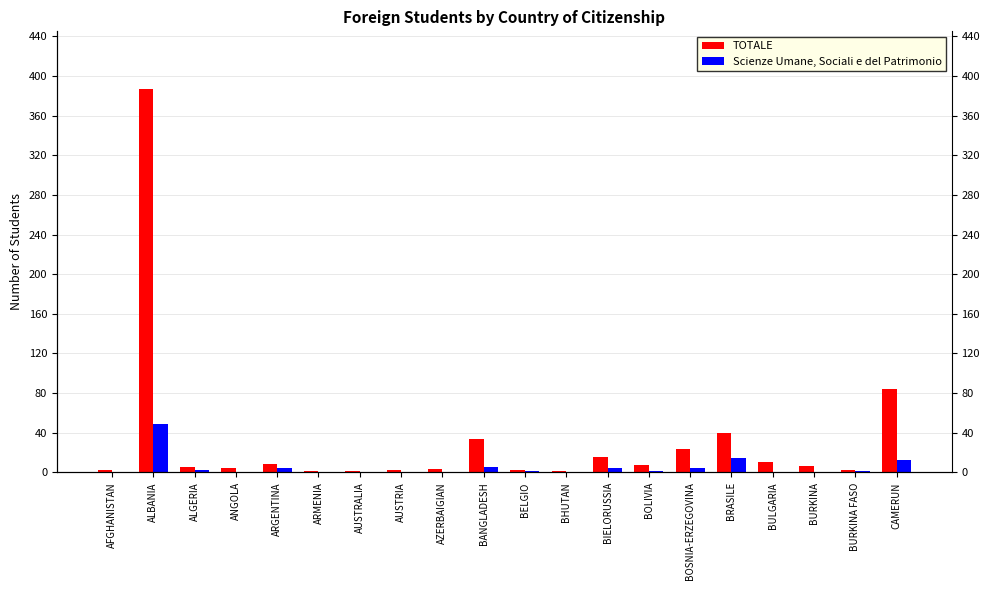

Does the chart contain stacked bars?

No